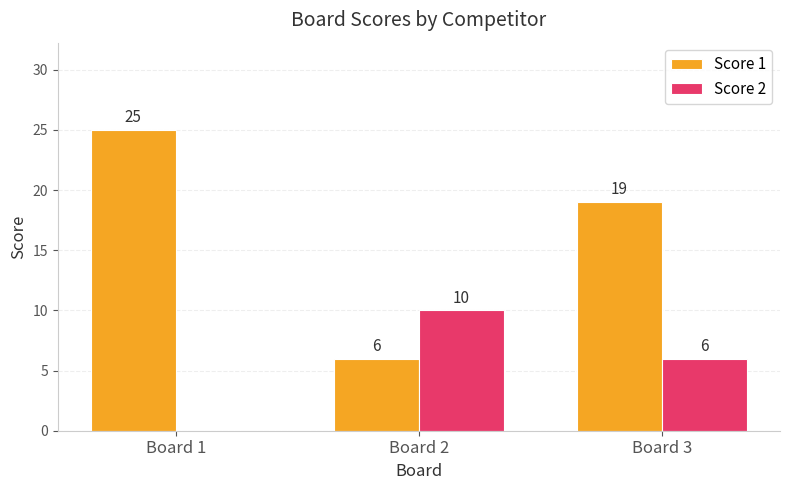

Which series has the largest total across all categories?

Score 1